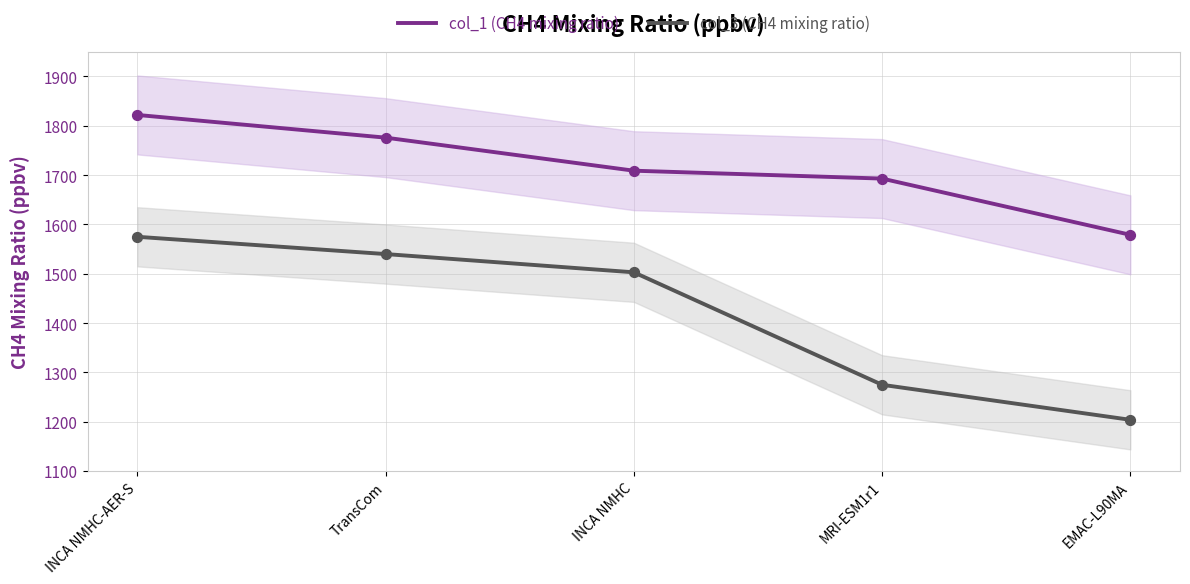

Which series has the widest spread of Y values?

col_3 (CH4 mixing ratio)